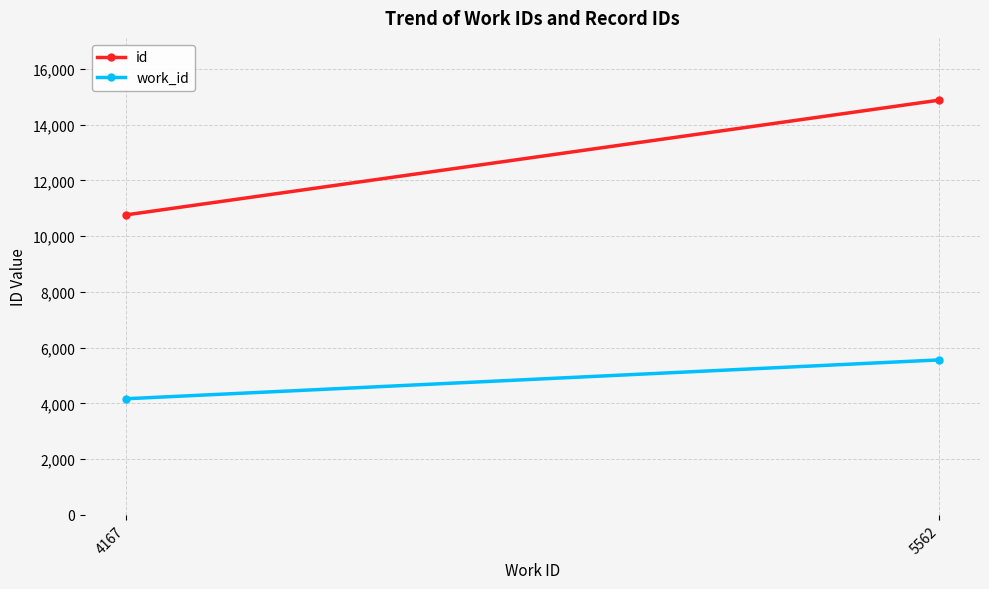

Count the number of categories in the chart.

2